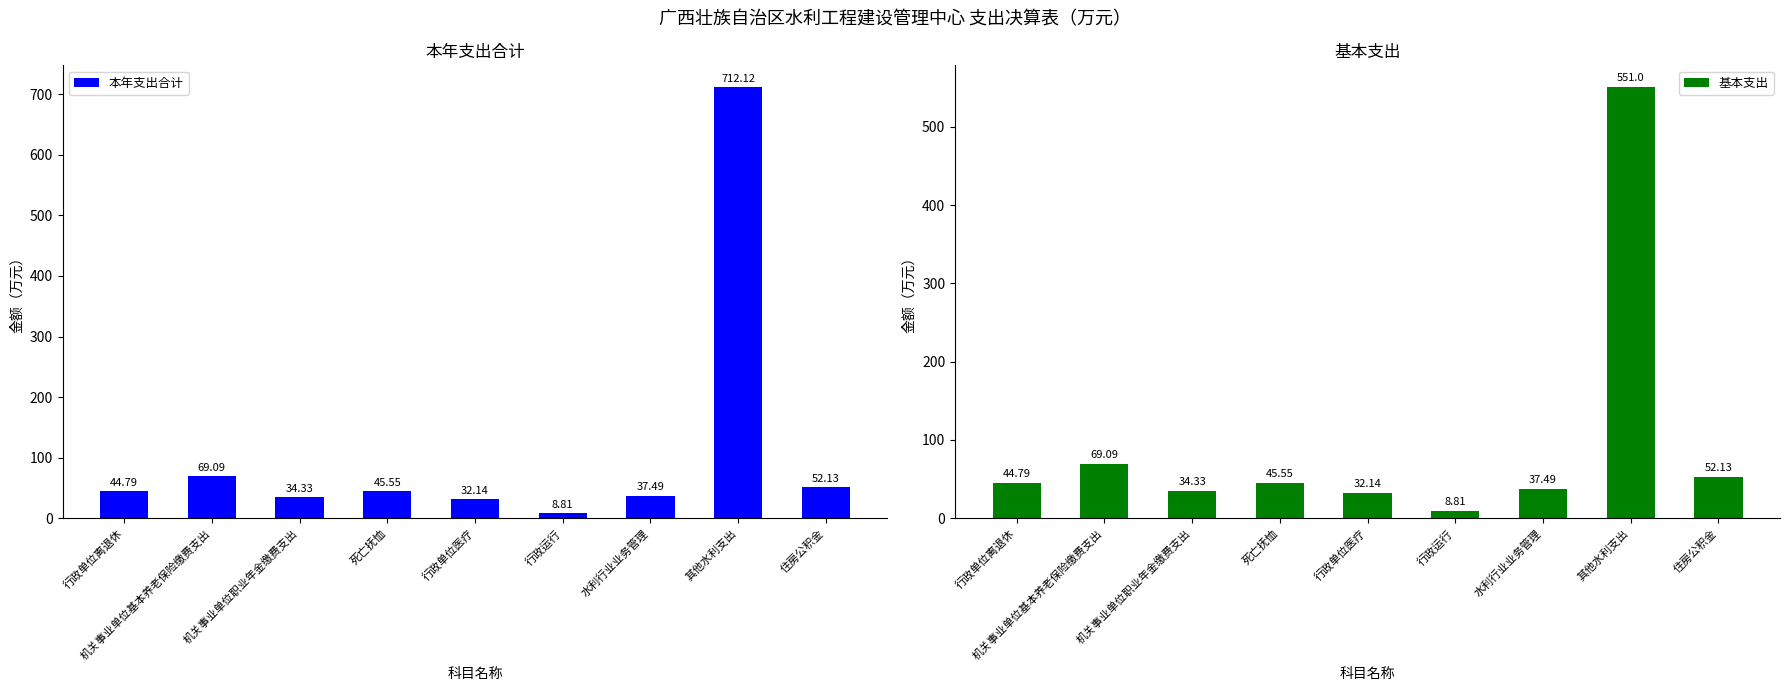

What is the label of the 2nd bar from the right?

其他水利支出